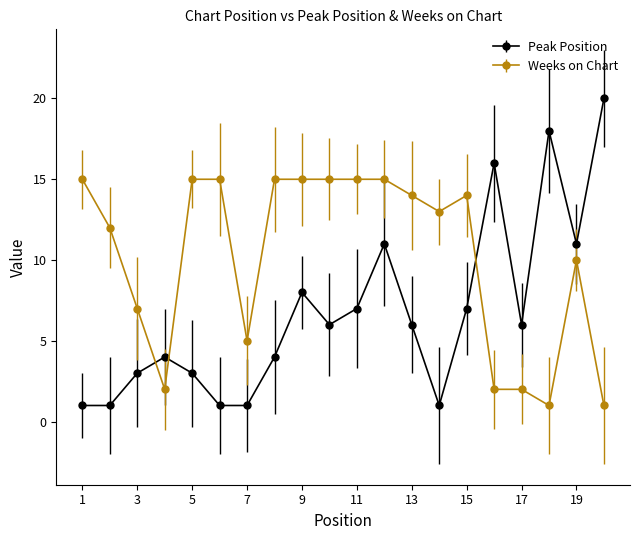

Which series has the largest total across all categories?

Weeks on Chart